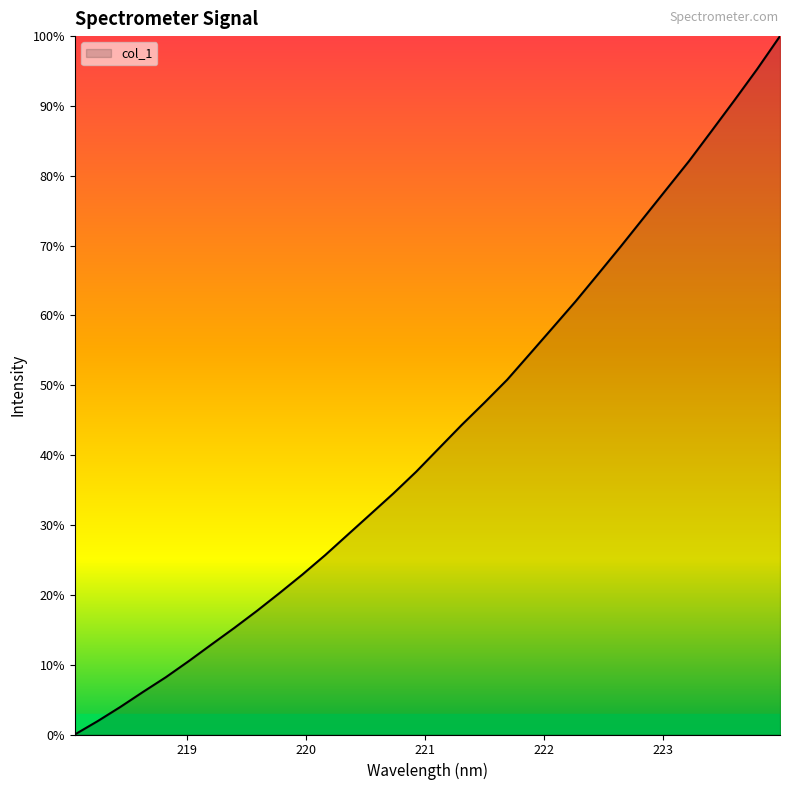

How many lines are shown in the chart?

1